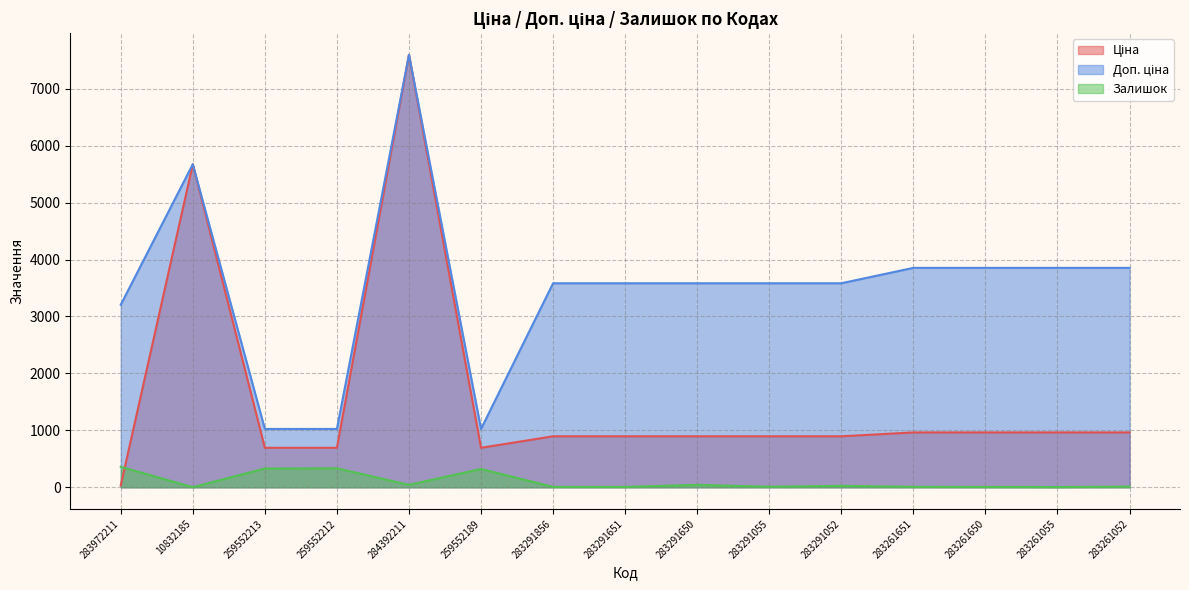

Is it true that Залишок equals 322.0 at 259552189?

True